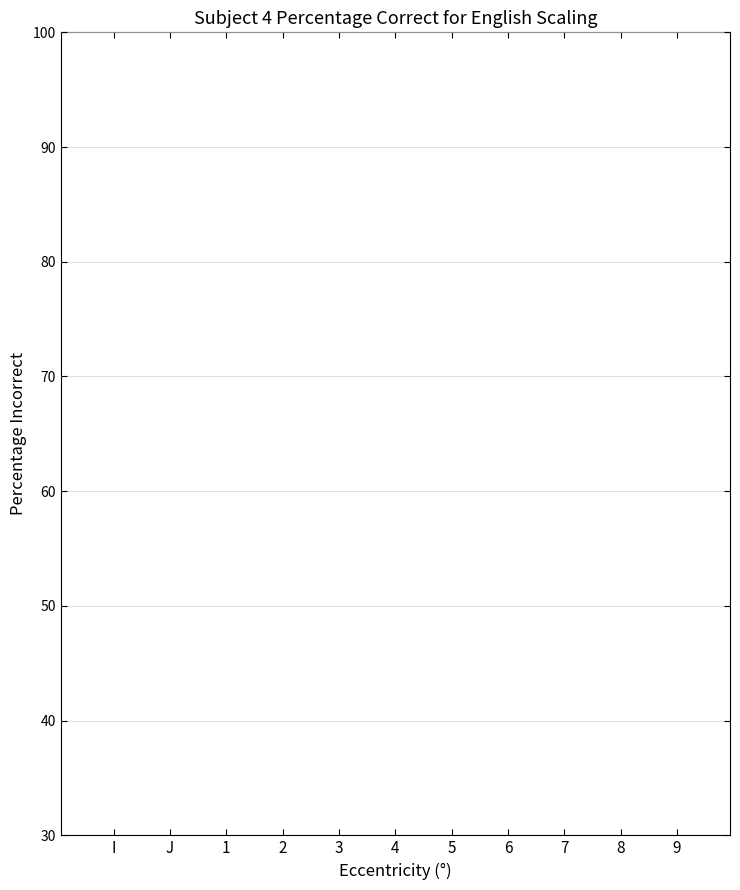

The chart shows a value of 51 at 9. True or false?

False